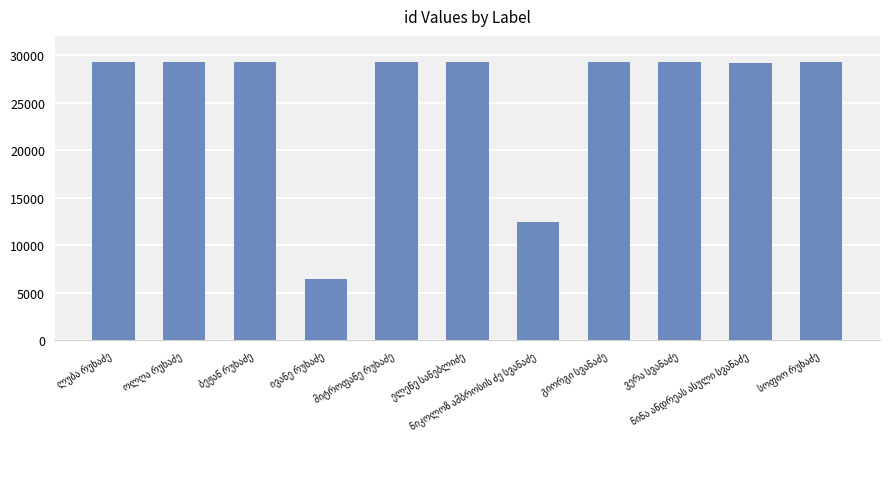

What is the greatest value displayed?

29231